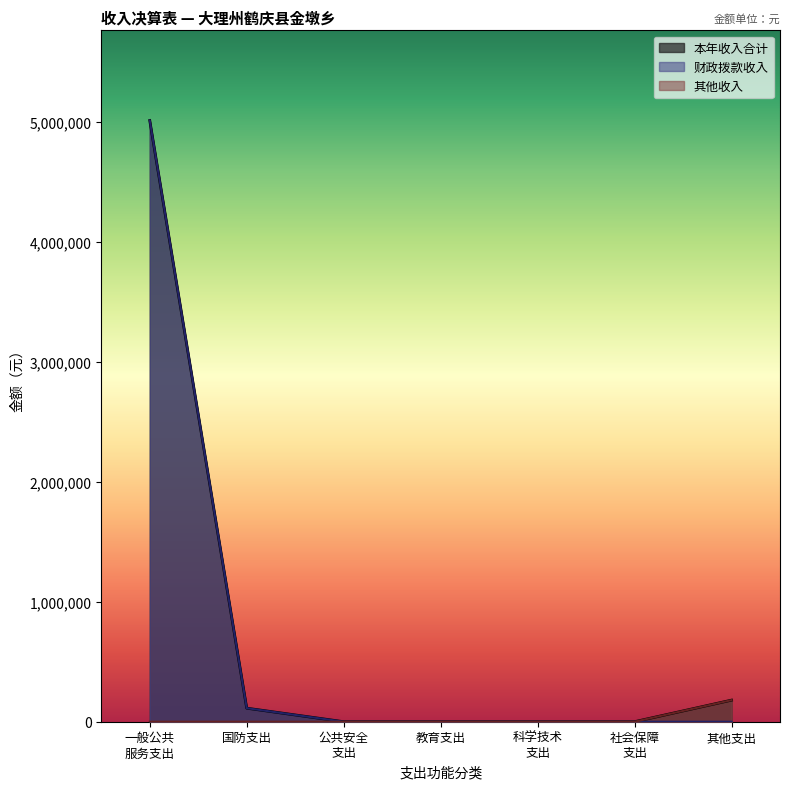

The 财政拨款收入 series shows 0.0 at 20111. True or false?

True